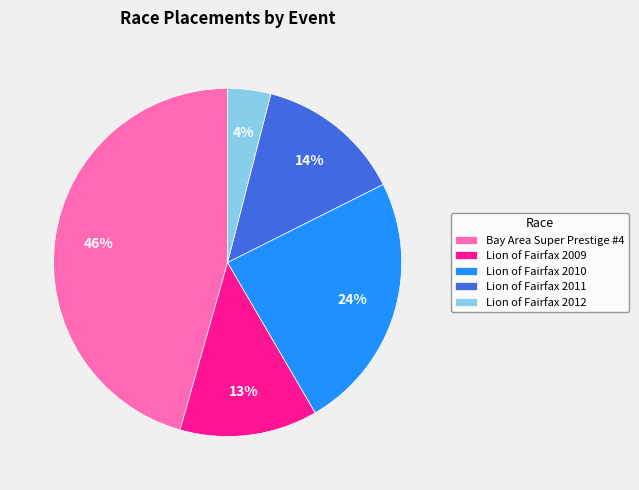

The Bay Area Super Prestige #4 slice represents 59% of the pie. True or false?

False